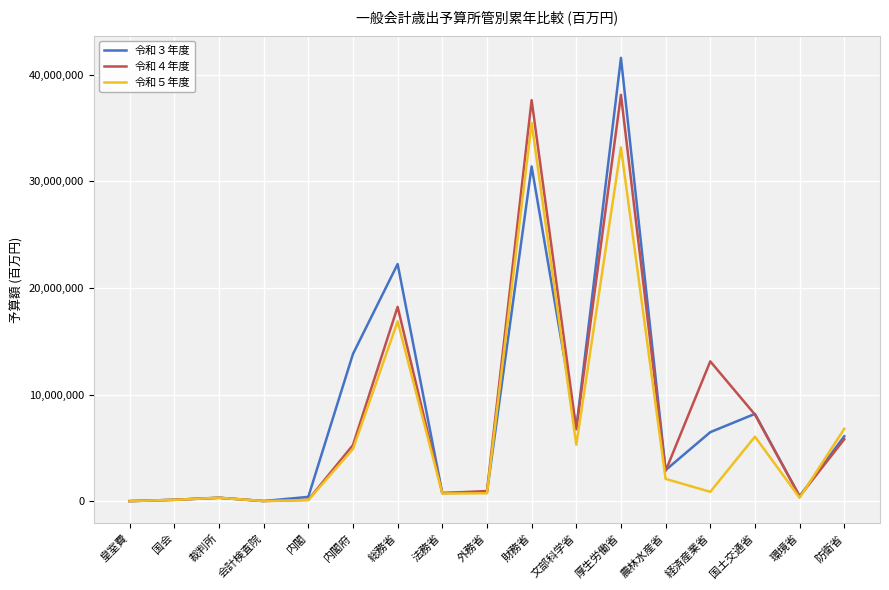

Does the chart display data point markers on the line(s)?

No